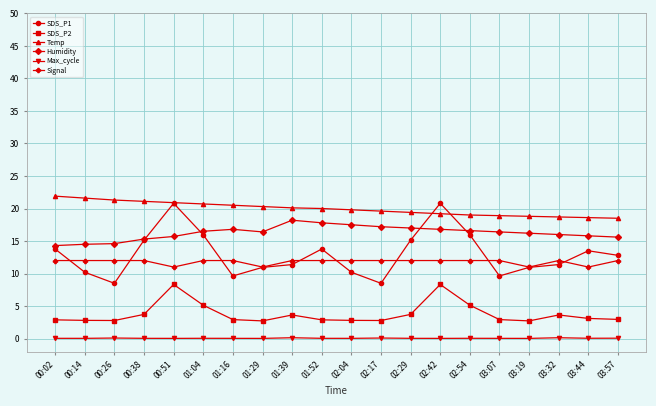

Which series has the widest spread of values?

SDS_P1